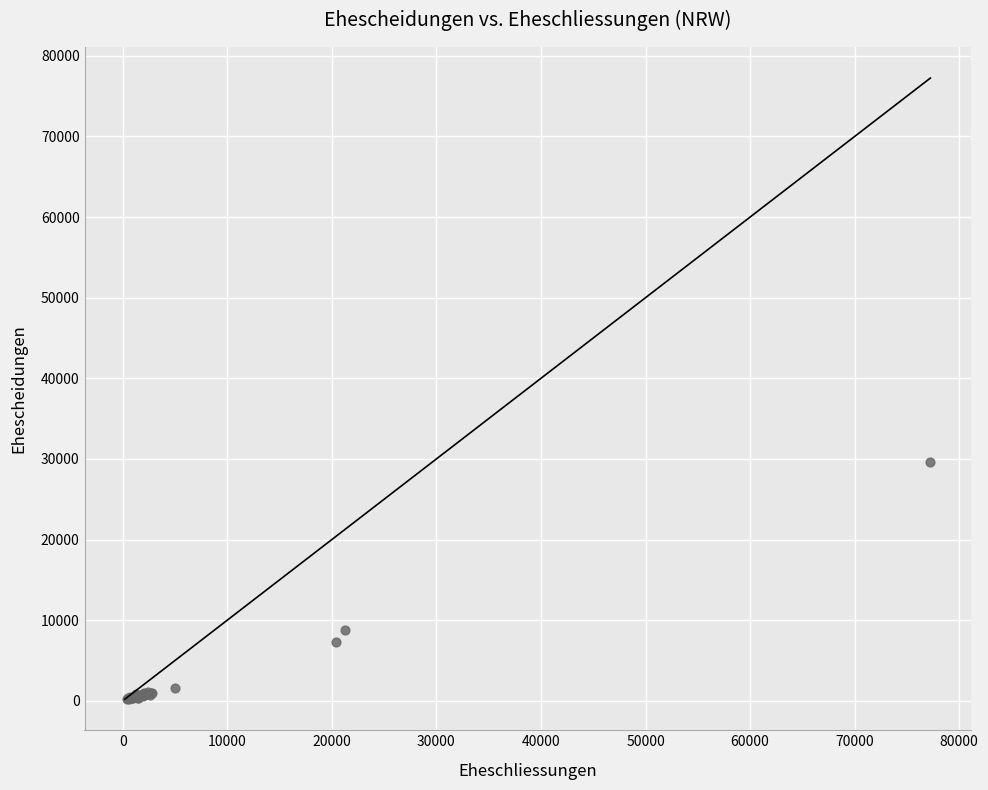

What Y value in the scatter plot is closest to 14885?

8791